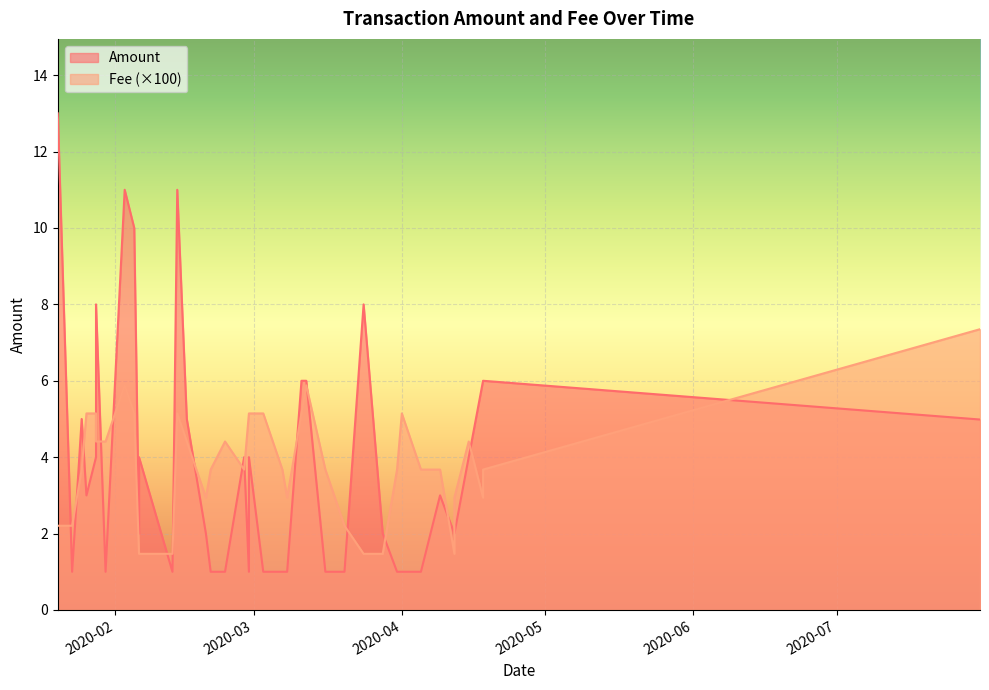

What are all the series names shown in the legend?

Amount, Fee